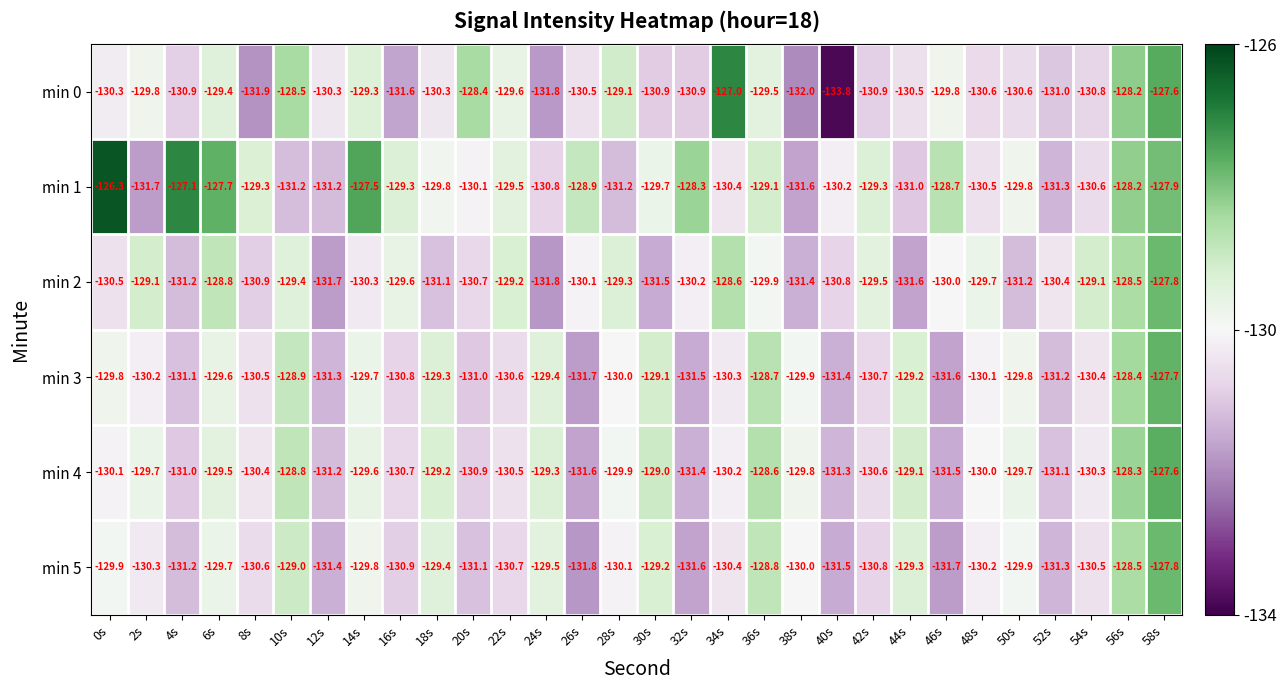

What is the spread (max minus min) of values at 44s?

2.5